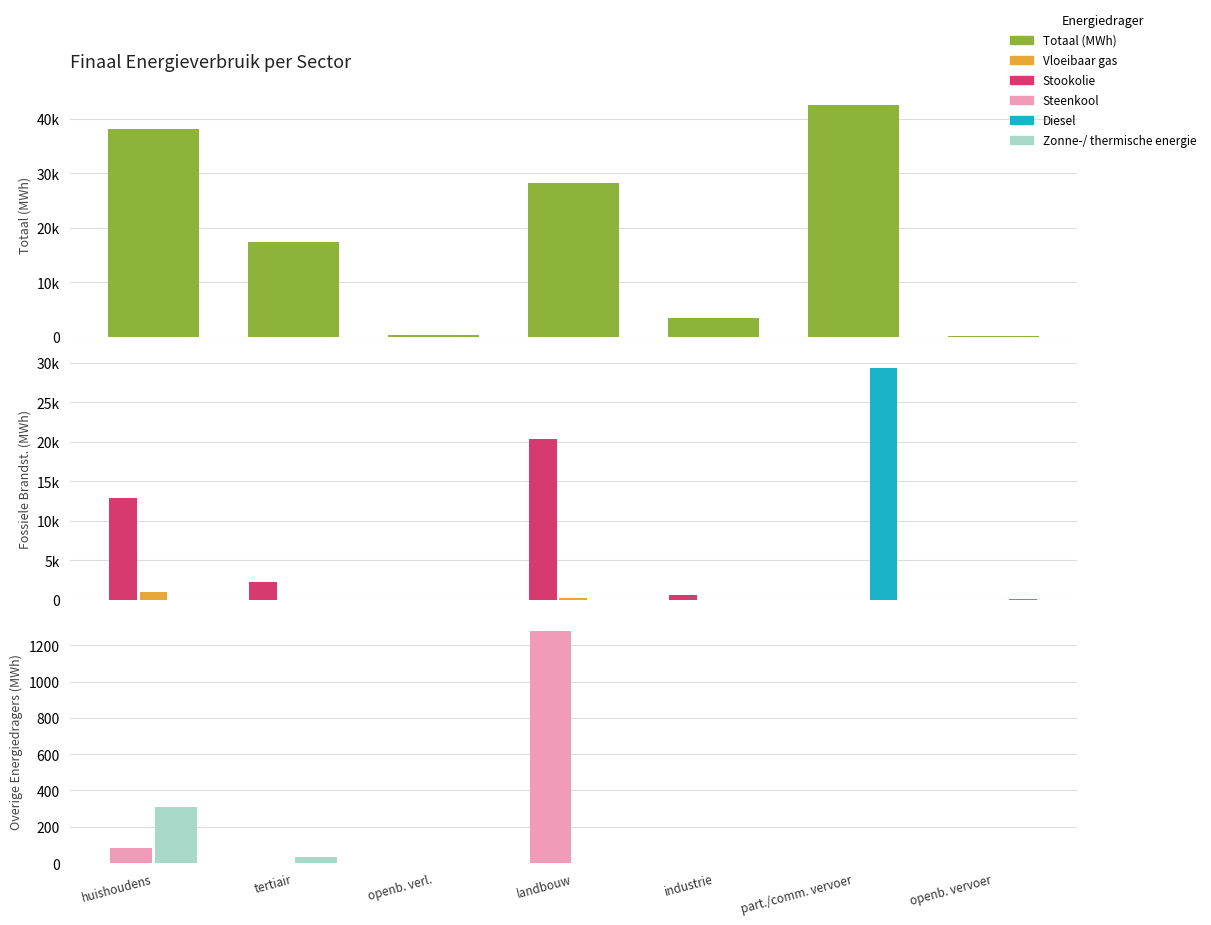

Reading left to right, extract all data points from this chart.

Totaal (MWh): 38130.1	17314.8	244.4	28185.7	3420.7	42550.3	205.9
Stookolie: 12891.3	2282.7	0.0	20395.1	579.2	0.0	0.0
Vloeibaar gas: 1017.6	30.1	0.0	198.5	33.4	61.2	0.0
Diesel: 0.0	0.0	0.0	0.0	0.0	29346.3	181.2
Steenkool: 82.5	0.0	0.0	1277.7	2.9	0.0	0.0
Zonne-/ thermische energie: 307.5	34.3	0.0	0.0	0.0	0.0	0.0